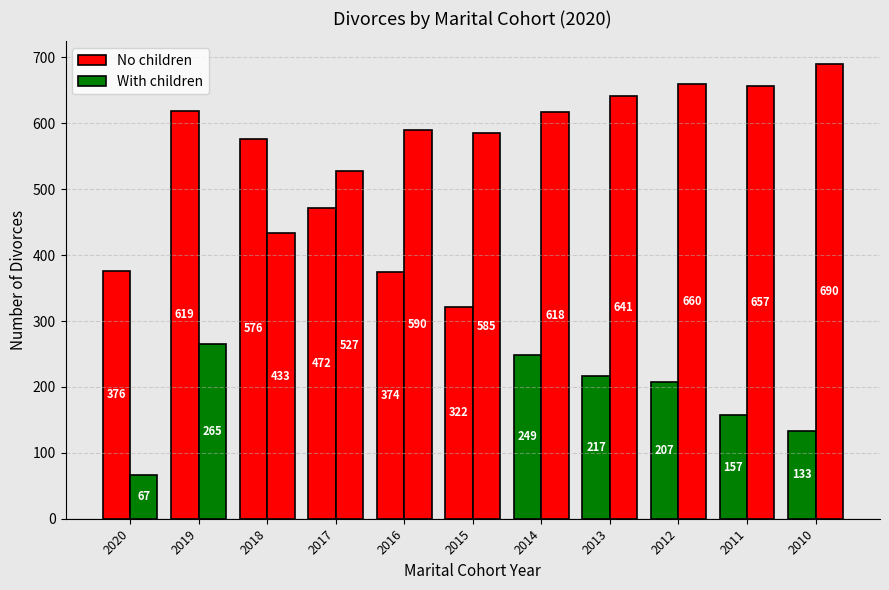

Which series has the largest total across all categories?

With children